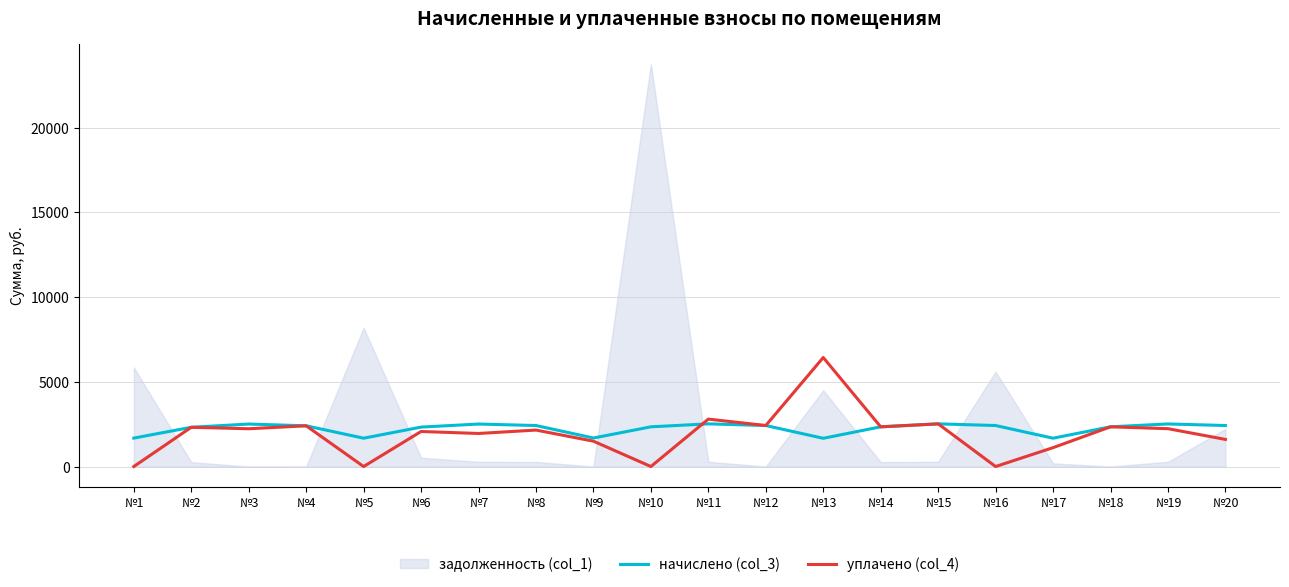

True or false: уплачено (col_4) and начислено (col_3) intersect in this chart.

True